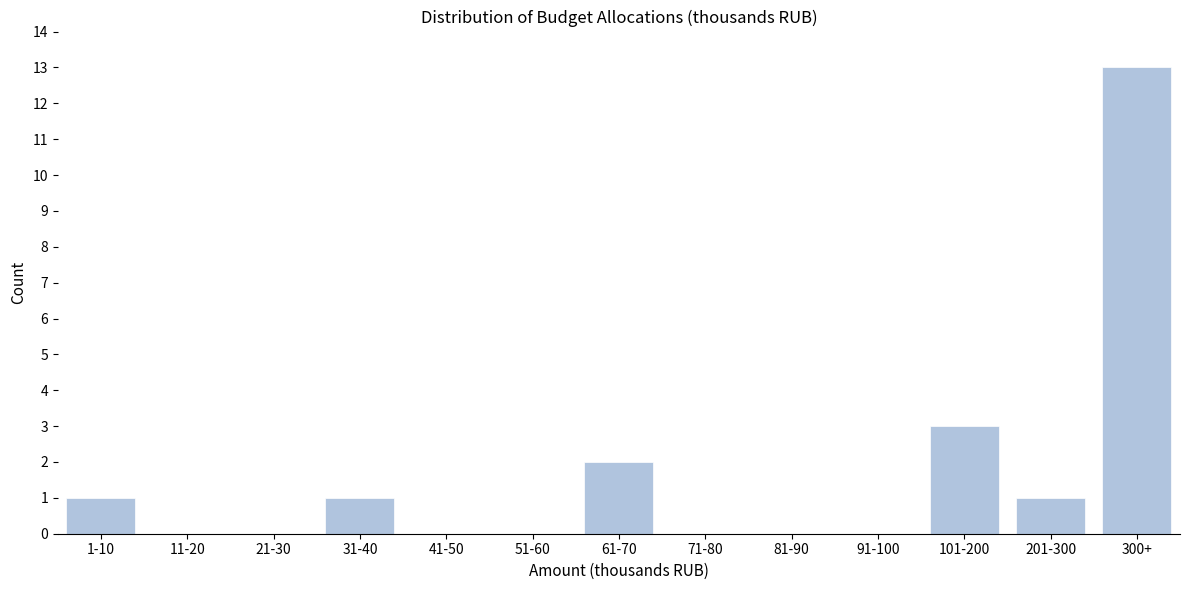

Reading right to left, list all the values displayed in this chart.

300+=13	201-300=1	101-200=3	91-100=0	81-90=0	71-80=0	61-70=2	51-60=0	41-50=0	31-40=1	21-30=0	11-20=0	1-10=1